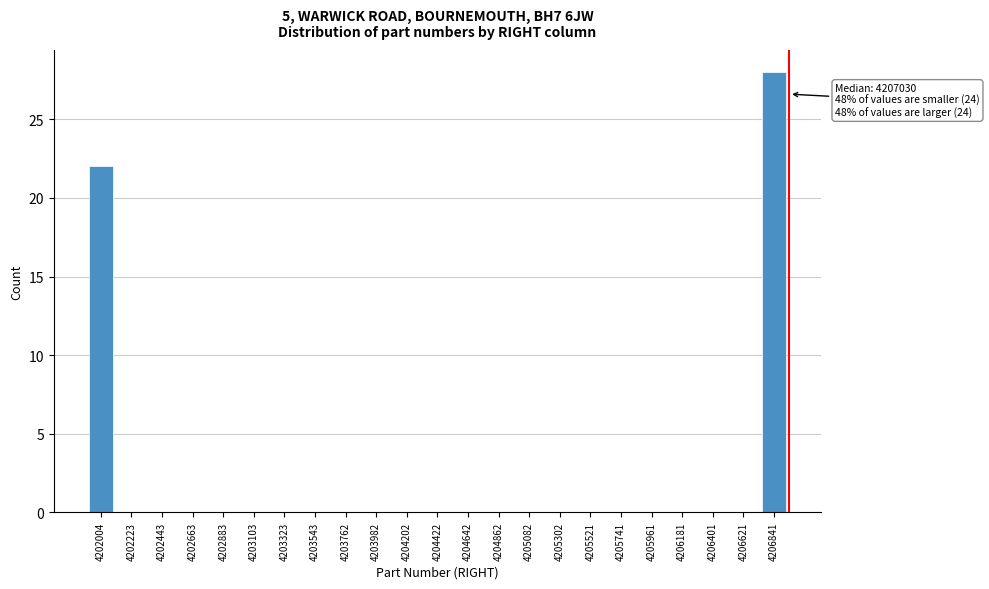

Reading right to left, what are all the values shown in this chart?

4206841=28	4206621=0	4206401=0	4206181=0	4205961=0	4205741=0	4205521=0	4205302=0	4205082=0	4204862=0	4204642=0	4204422=0	4204202=0	4203982=0	4203762=0	4203543=0	4203323=0	4203103=0	4202883=0	4202663=0	4202443=0	4202223=0	4202004=22